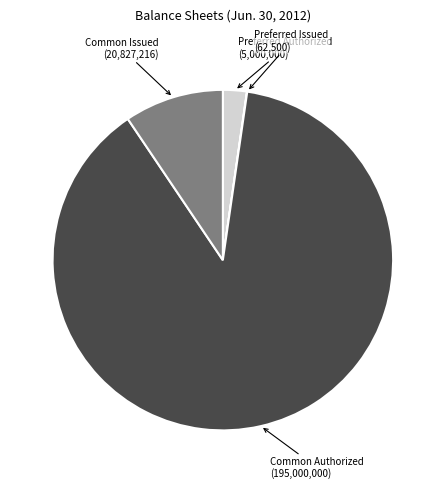

Is there a majority slice in this chart?

Yes